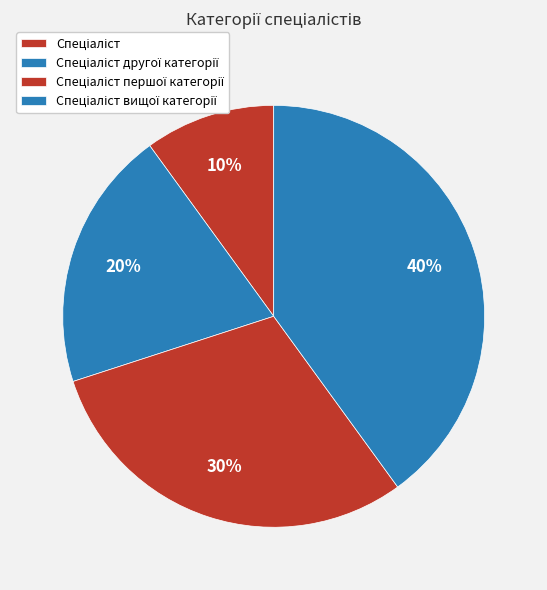

How many segments does this pie chart have?

4